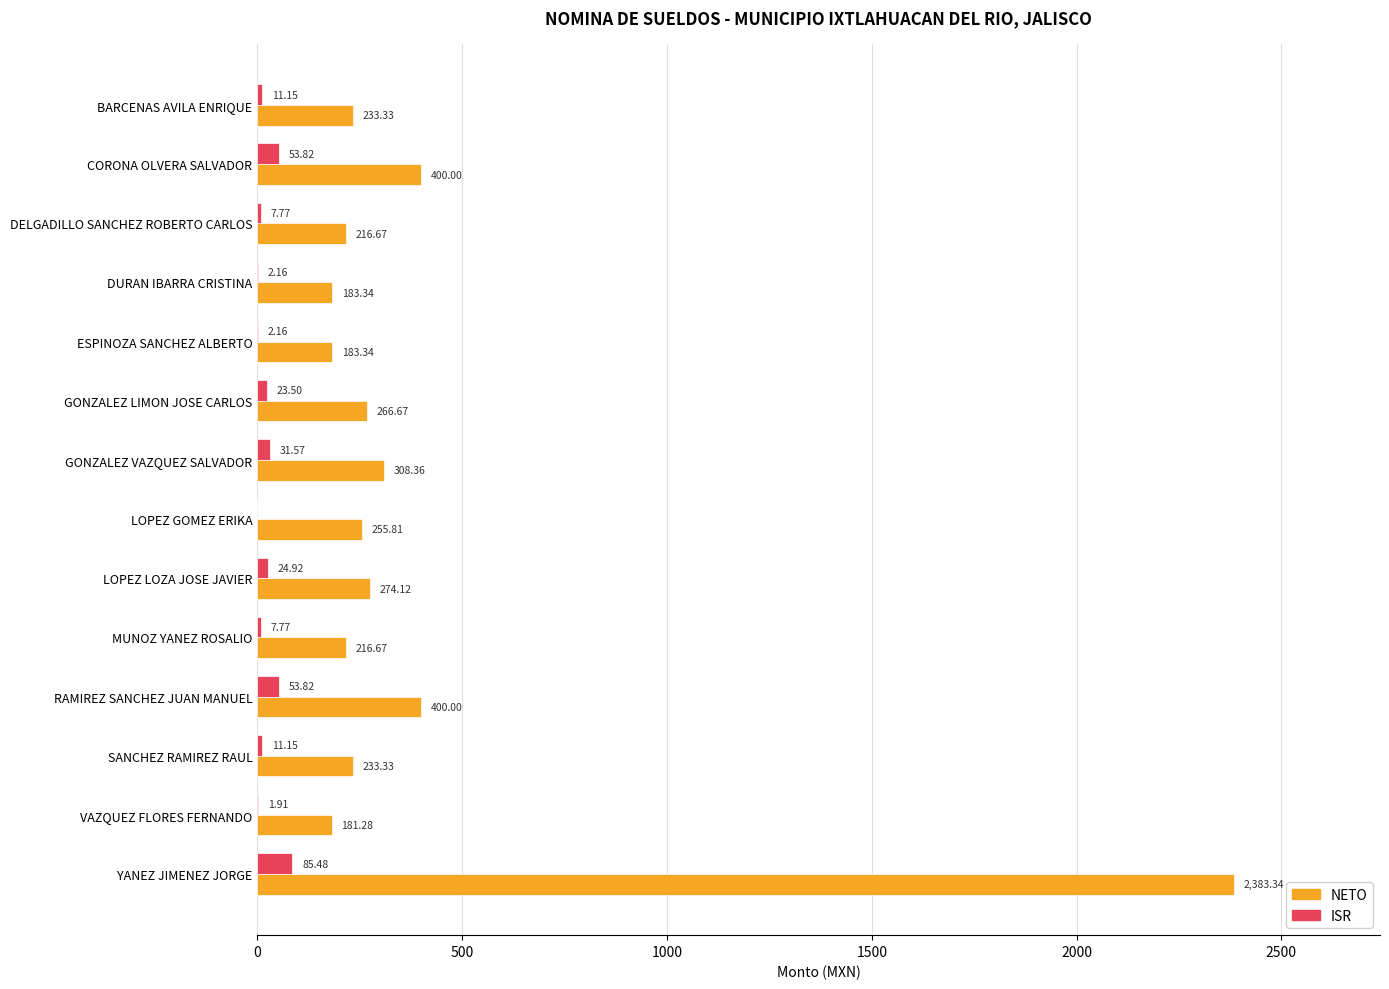

Count the number of data series in this chart.

2